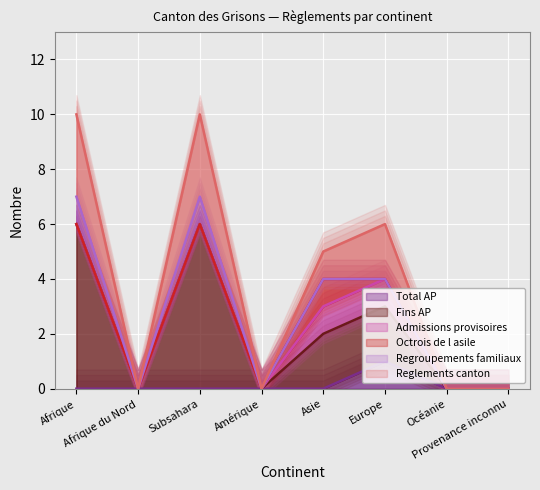

The value of Fins AP at Afrique is 6. True or false?

True